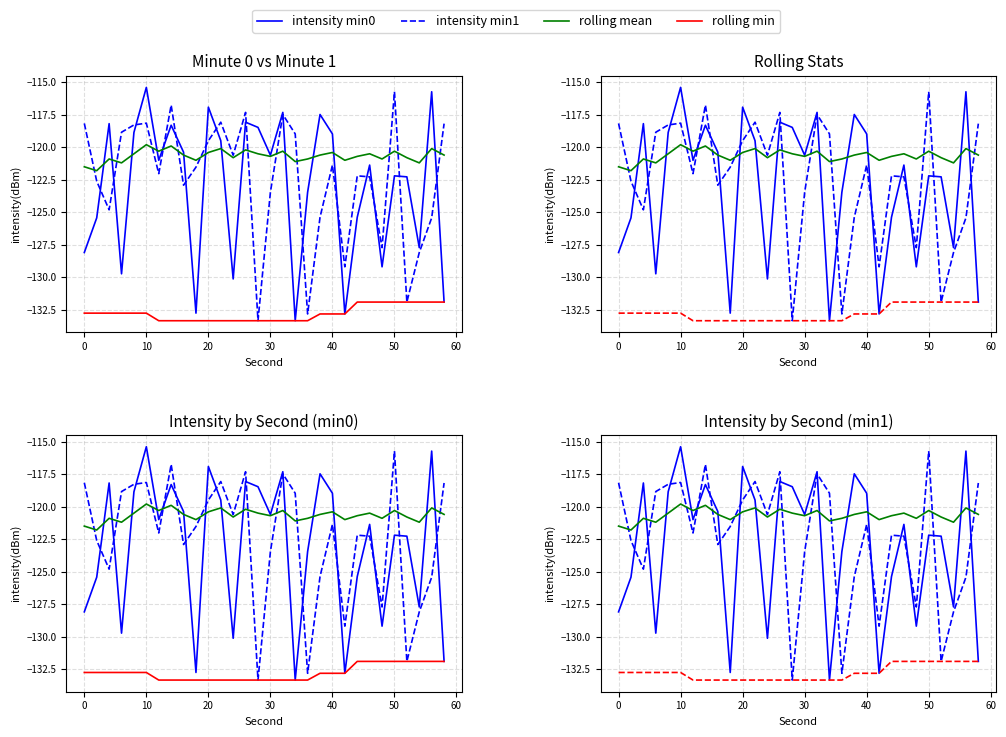

What is the sum of all intensity min0 values?

-3691.0